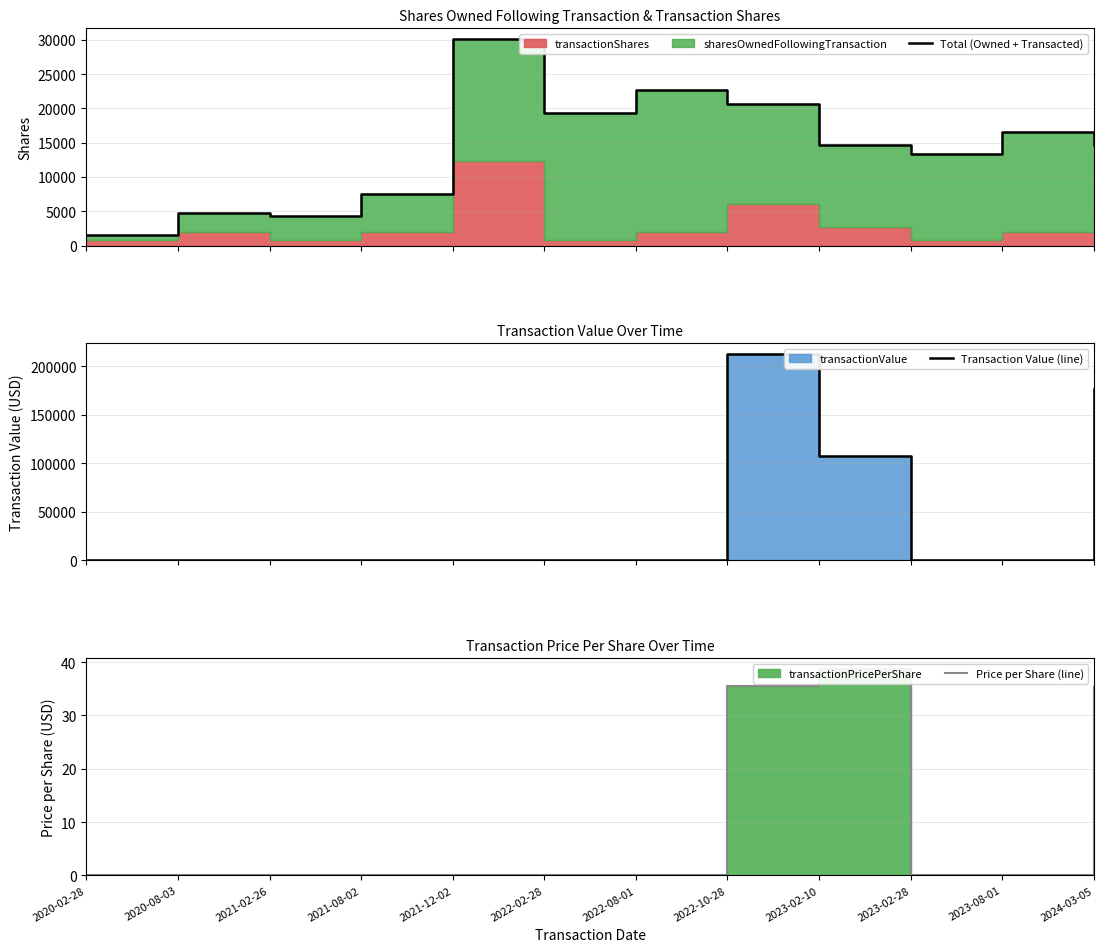

Which category has the highest value across all series?

2022-10-28